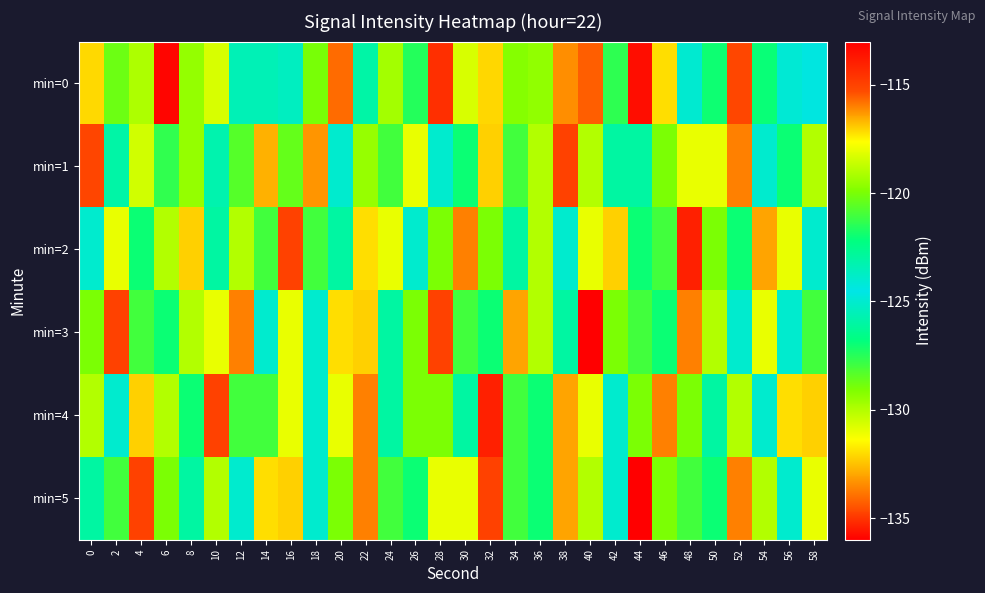

What is the spread (max minus min) of values at 32?

15.0